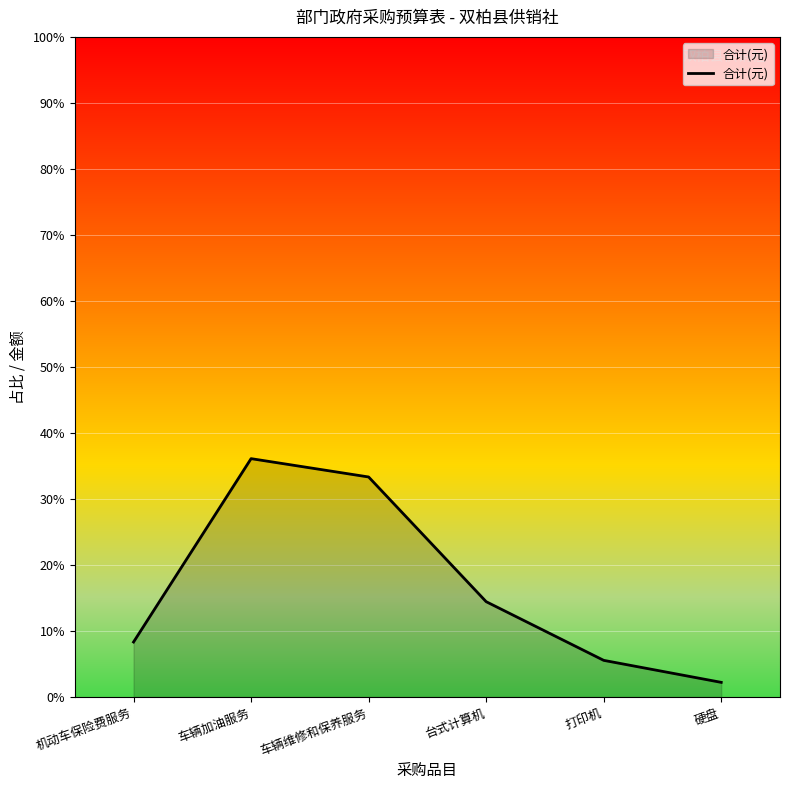

What is the label of the 2nd point from the right?

打印机